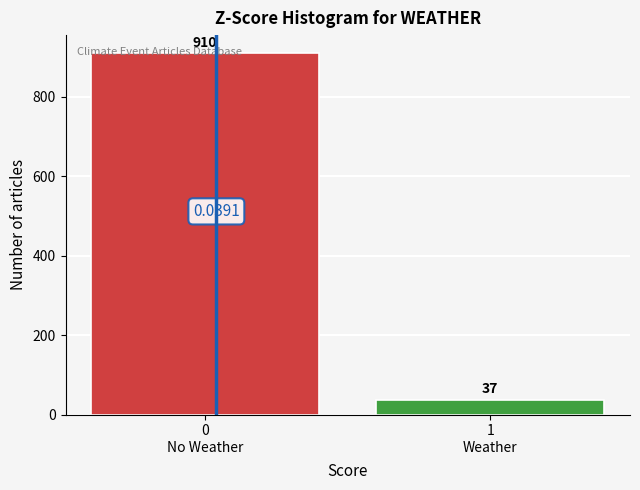

What is the difference between the maximum and minimum values?

873